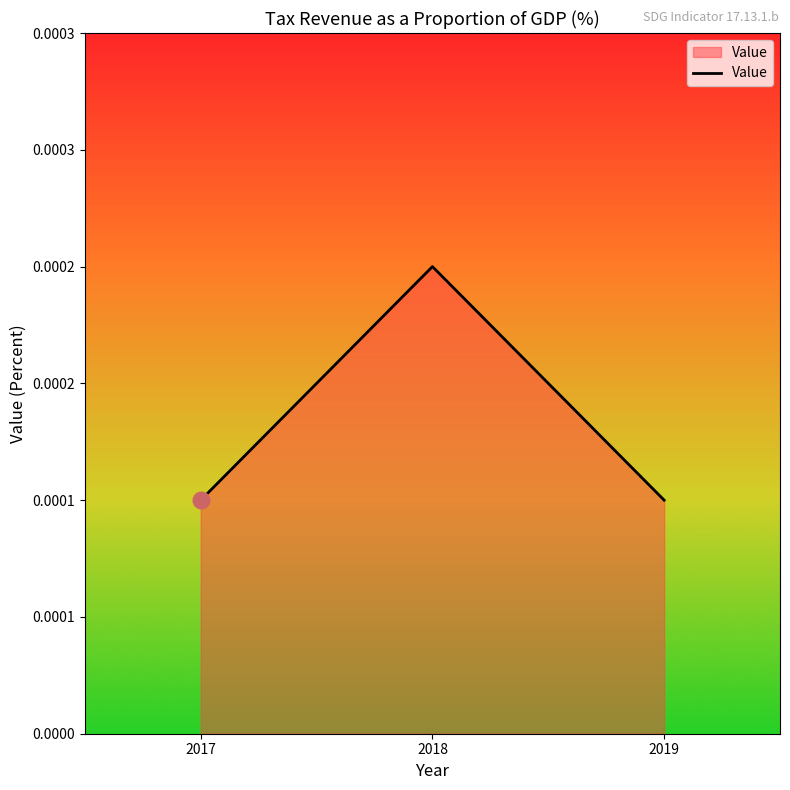

Rank the categories by value from highest to lowest.

2018, 2017, 2019